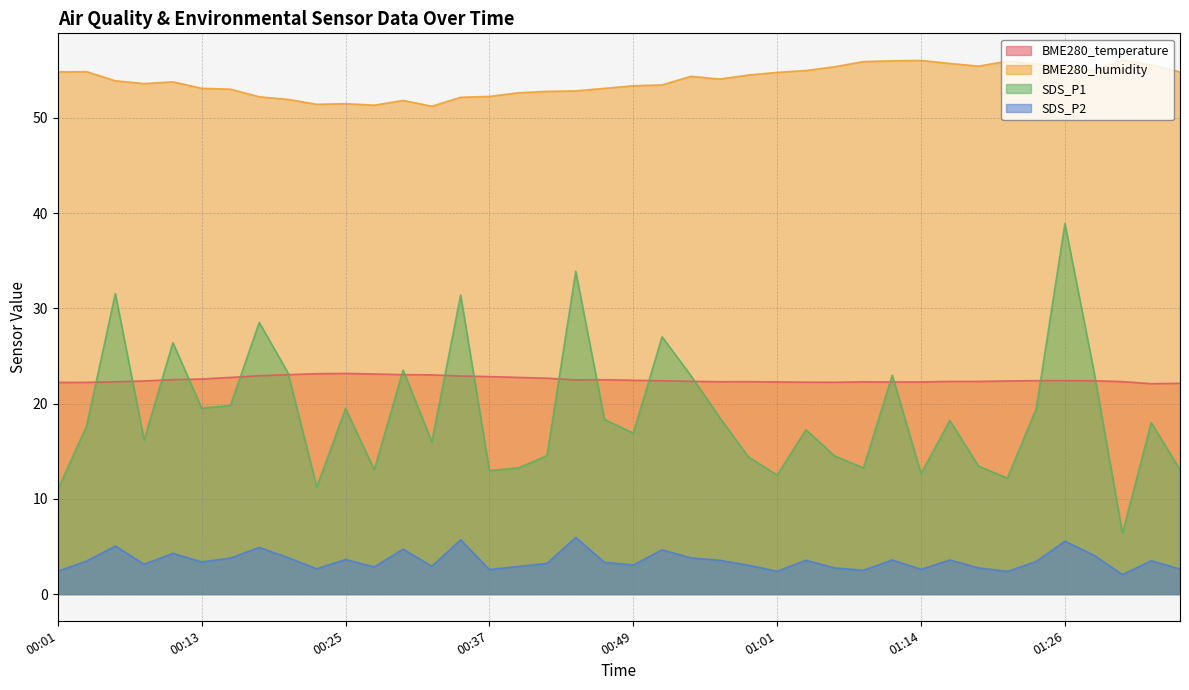

In BME280_temperature, how many points are lower than both neighbors (excluding endpoints)?

5